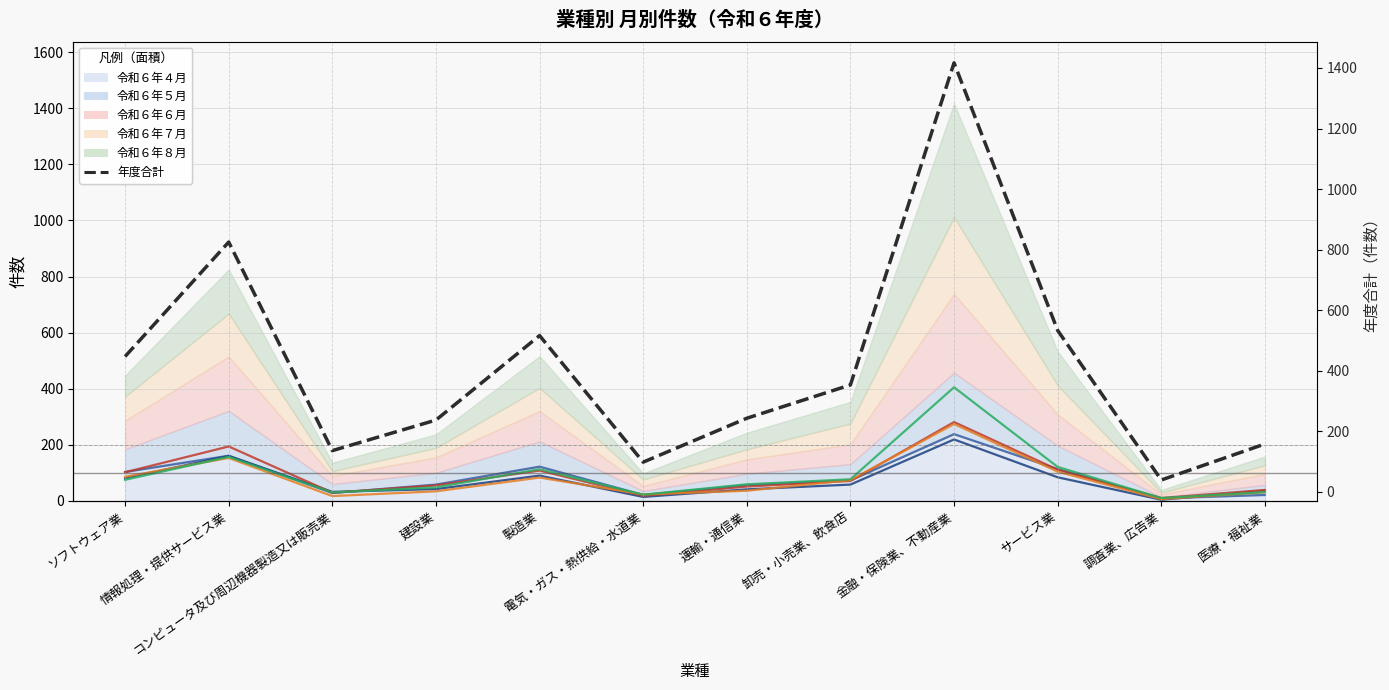

What is the sum of the 年度合計 values at ソフトウェア業 and サービス業?

980